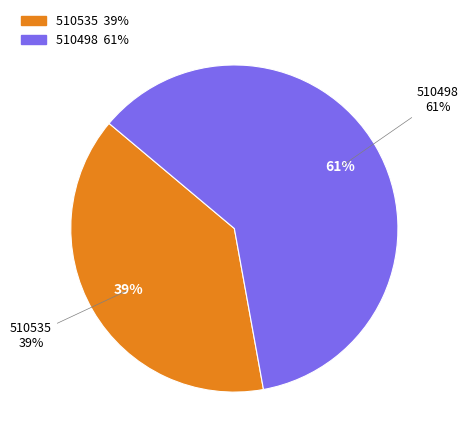

Which slice is the largest?

510498